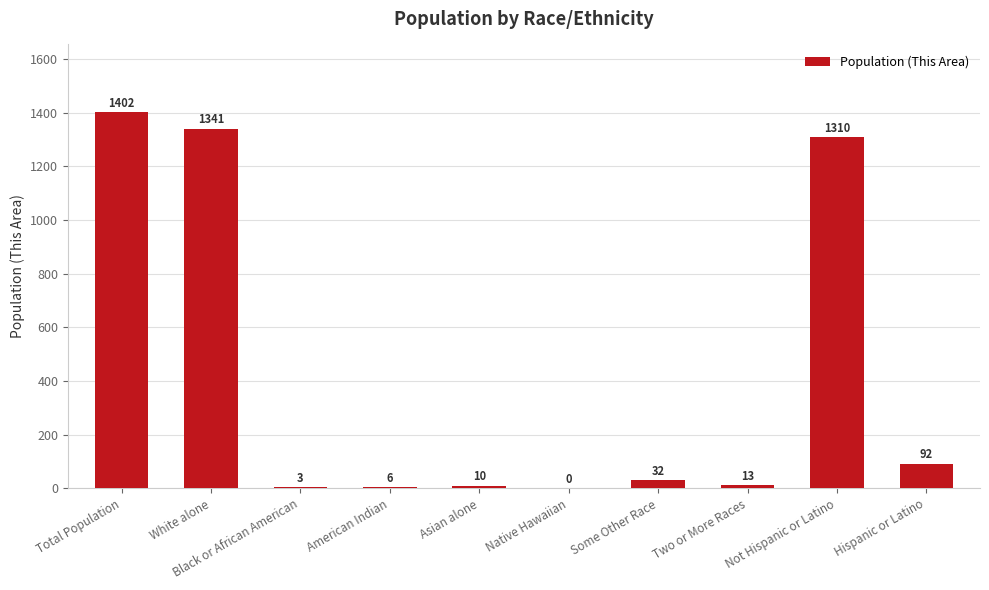

Are the bars horizontal?

No